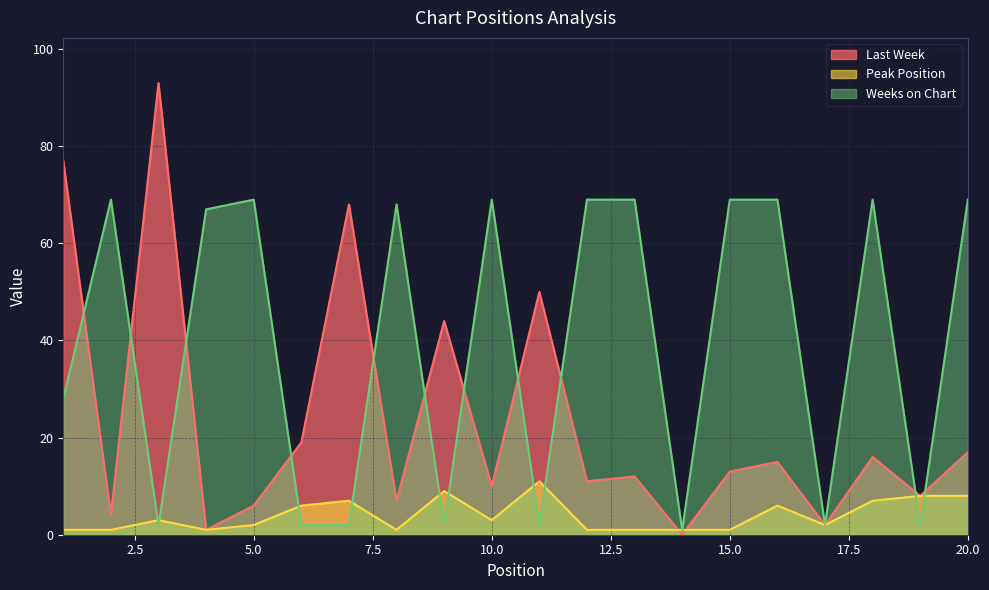

Reading right to left, extract all data points from this chart.

Last Week: 17	8	16	2	15	13	0	12	11	50	10	44	7	68	19	6	1	93	4	77
Peak Position: 8	8	7	2	6	1	1	1	1	11	3	9	1	7	6	2	1	3	1	1
Weeks on Chart: 69	2	69	2	69	69	1	69	69	2	69	2	68	2	2	69	67	2	69	28